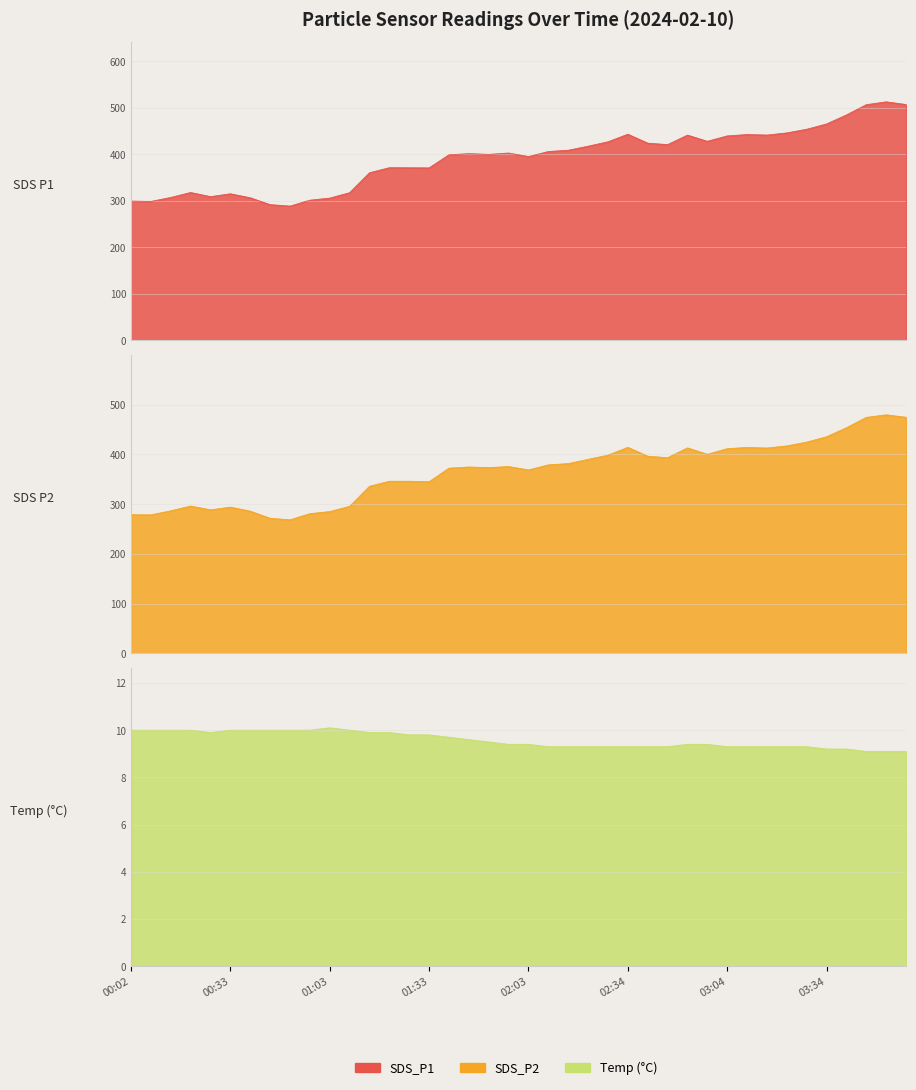

How many data points in SDS_P1 are above 402?

20